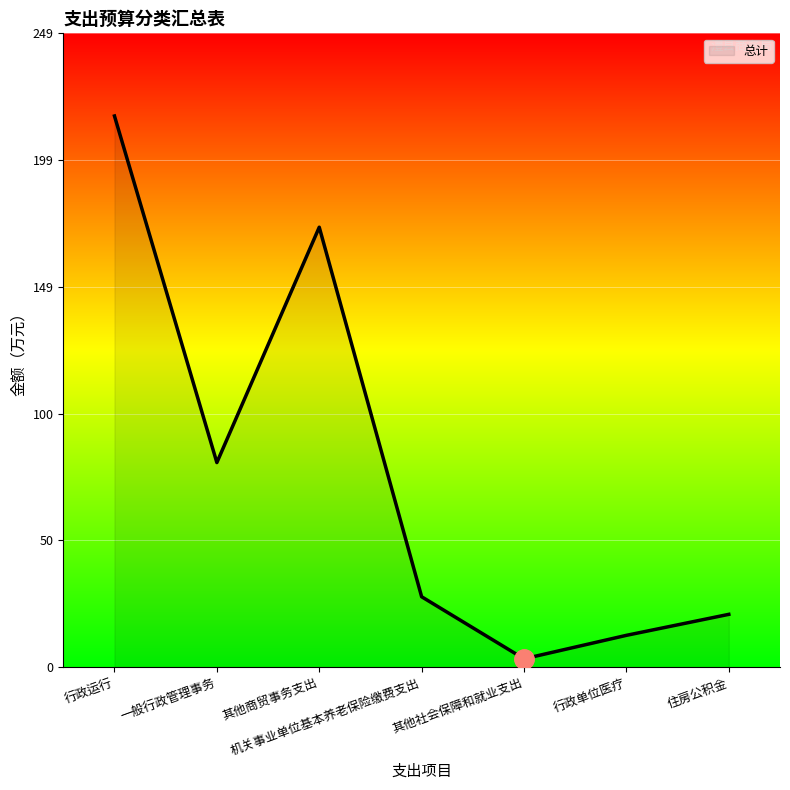

List the labels in order of value, smallest first.

其他社会保障和就业支出, 行政单位医疗, 住房公积金, 机关事业单位基本养老保险缴费支出, 一般行政管理事务, 其他商贸事务支出, 行政运行